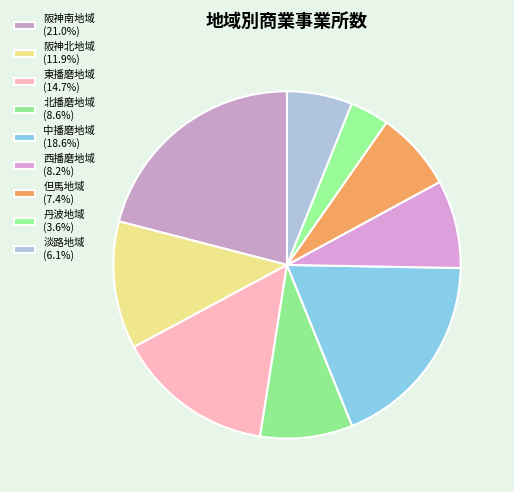

Is there a majority slice in this chart?

No